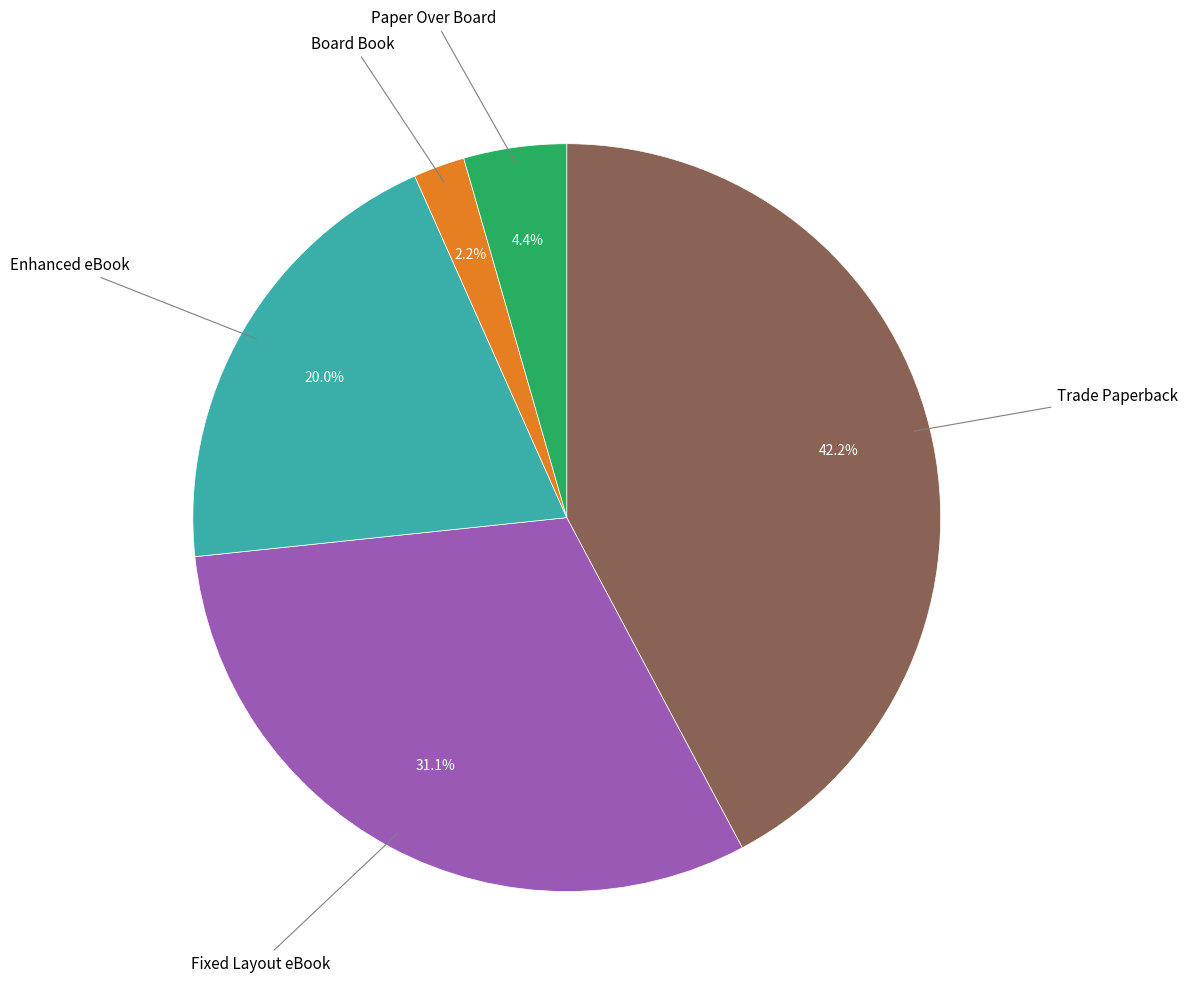

Is there a majority slice in this chart?

No